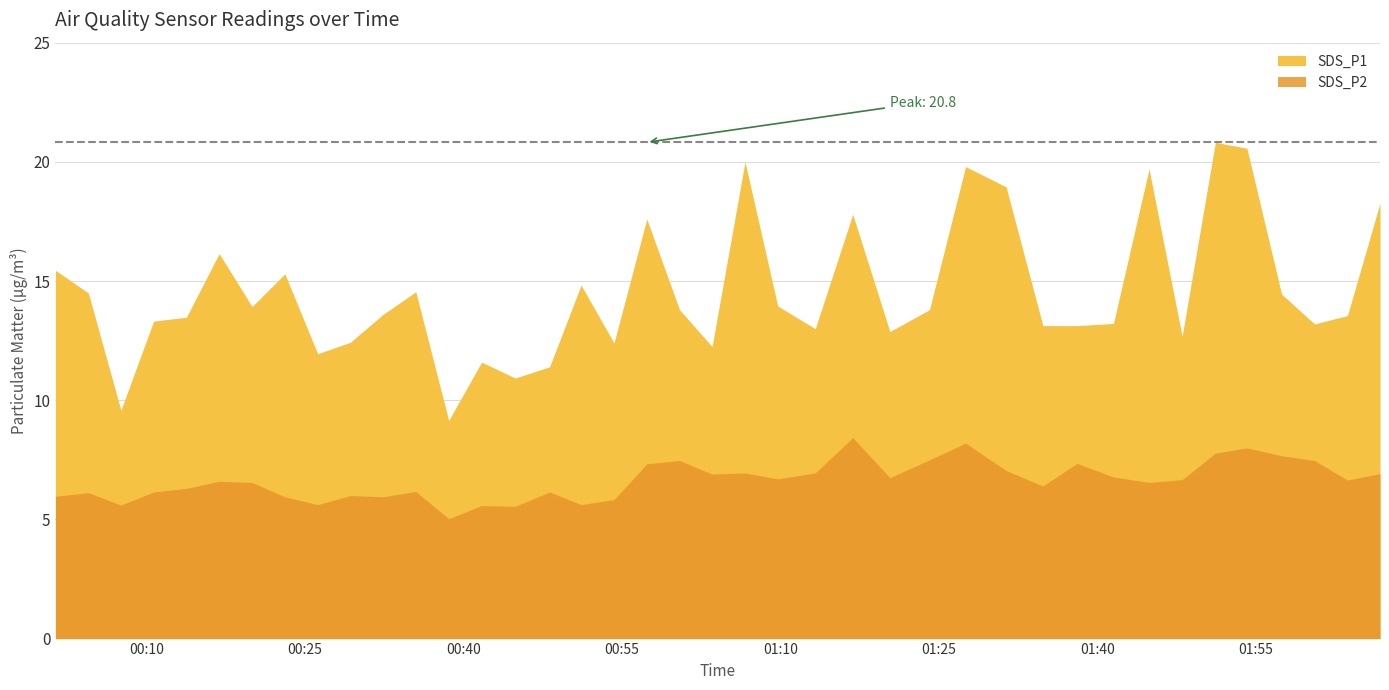

At how many categories does at least one series exceed 5?

40